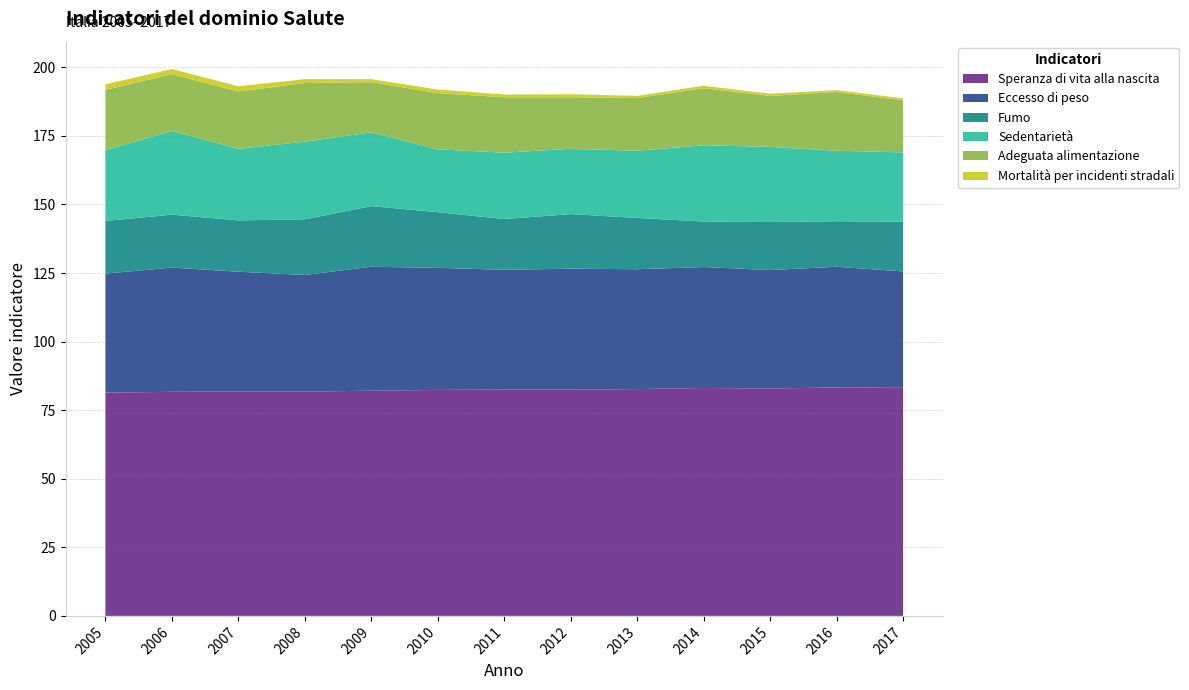

Reading left to right, what are all the values shown in this chart?

Speranza di vita alla nascita: 81.4	81.7	81.8	81.8	82.1	82.4	82.5	82.5	82.7	83.1	82.9	83.3	83.4
Eccesso di peso: 43.4	45.3	43.7	42.5	45.2	44.5	43.7	44.1	43.7	44.1	43.2	44.0	42.2
Fumo: 19.2	19.3	18.7	20.3	22.1	20.3	18.5	19.9	18.7	16.6	17.5	16.6	18.1
Sedentarietà: 25.8	30.5	26.1	28.3	26.9	22.9	24.2	23.8	24.5	27.8	27.4	25.7	25.3
Adeguata alimentazione: 22.0	20.7	20.9	21.4	18.3	20.5	20.2	18.8	19.2	20.8	18.6	21.4	19.0
Mortalità per incidenti stradali: 2.0	1.9	1.9	1.4	1.1	1.3	1.0	1.1	0.8	0.9	0.8	0.7	0.7